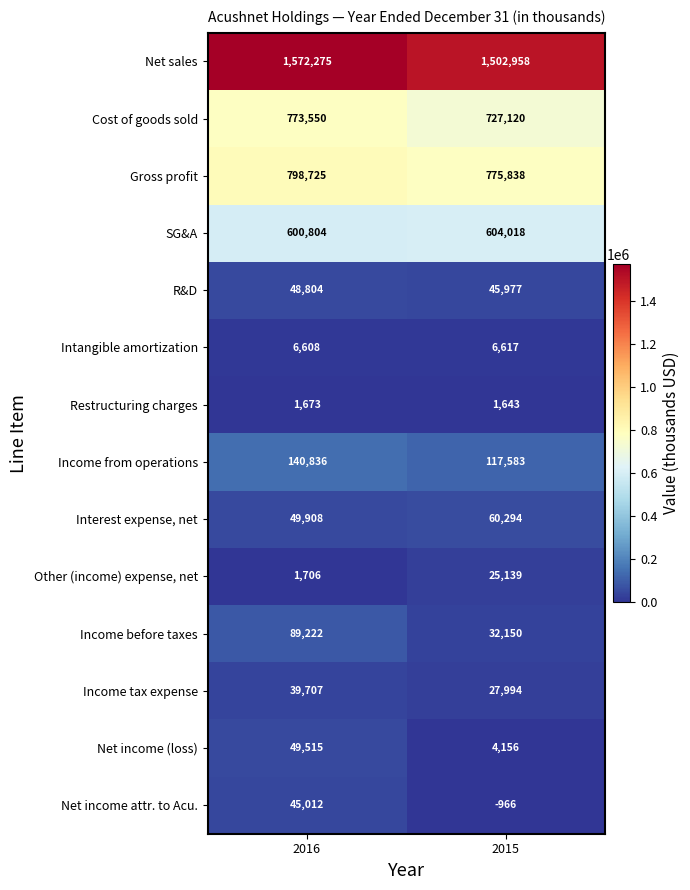

What is the total value across all series at 2016?

4218345